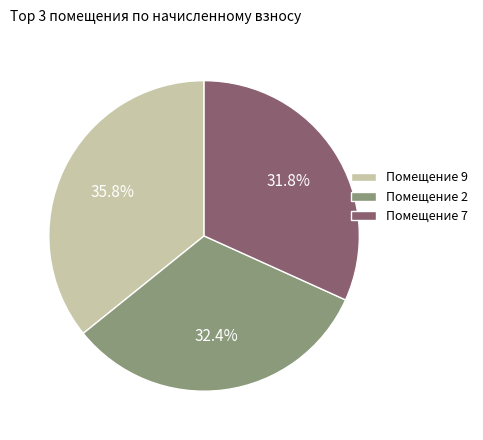

Rank the categories by value from lowest to highest.

Помещение 7, Помещение 2, Помещение 9